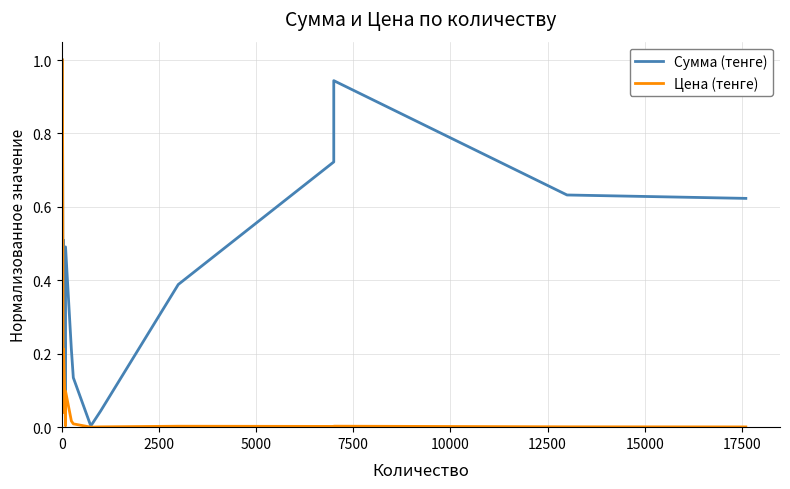

Which series has the widest spread of values?

Цена (тенге)